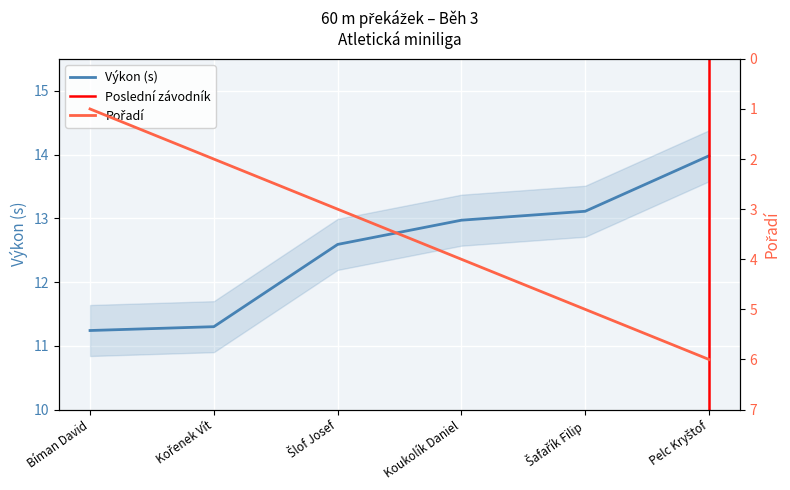

Which label corresponds to the smallest value in the chart?

Bíman David